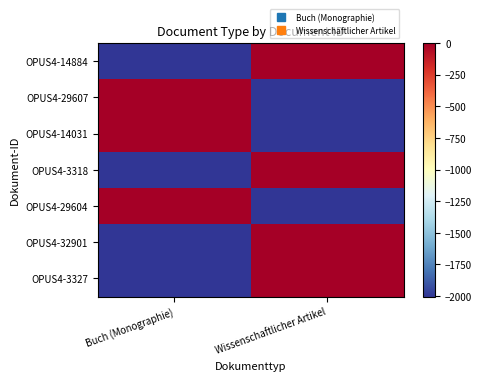

Reading left to right, transcribe all the data shown in this chart.

OPUS4-14884: Buch (Monographie)=-2004	Wissenschaftlicher Artikel=0
OPUS4-29607: Buch (Monographie)=0	Wissenschaftlicher Artikel=-2004
OPUS4-14031: Buch (Monographie)=0	Wissenschaftlicher Artikel=-2004
OPUS4-3318: Buch (Monographie)=-2004	Wissenschaftlicher Artikel=0
OPUS4-29604: Buch (Monographie)=0	Wissenschaftlicher Artikel=-2004
OPUS4-32901: Buch (Monographie)=-2004	Wissenschaftlicher Artikel=0
OPUS4-3327: Buch (Monographie)=-2004	Wissenschaftlicher Artikel=0